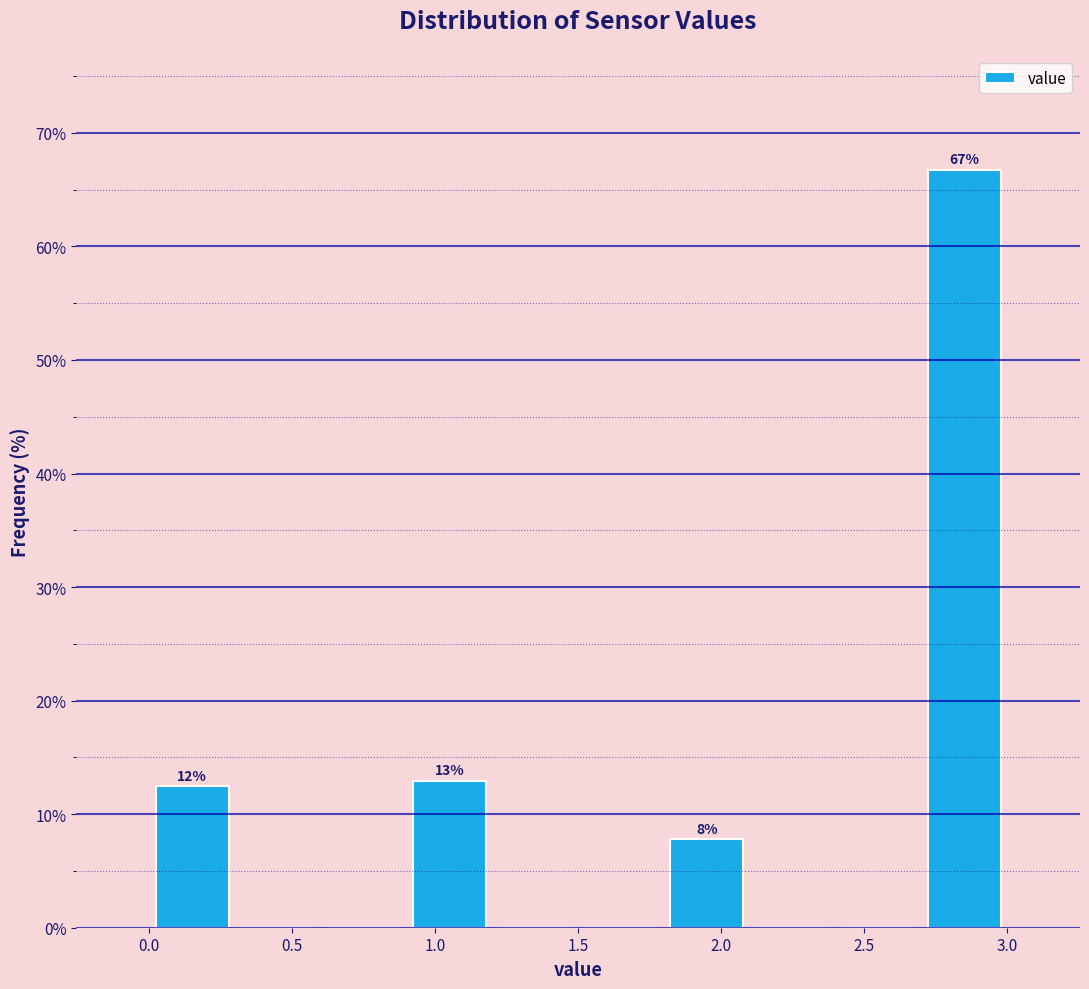

Which range on the x-axis has the tallest bar?

2.7 to 3.0